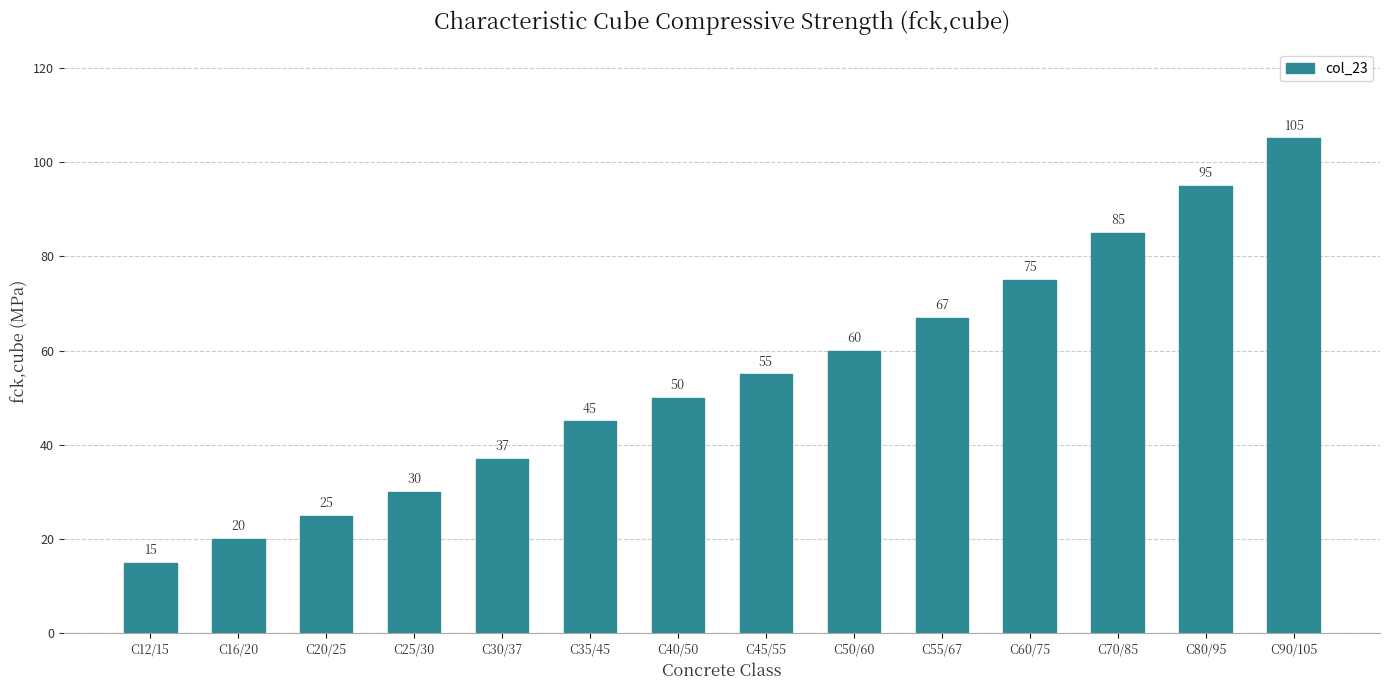

Reading left to right, extract all data points from this chart.

15	20	25	30	37	45	50	55	60	67	75	85	95	105